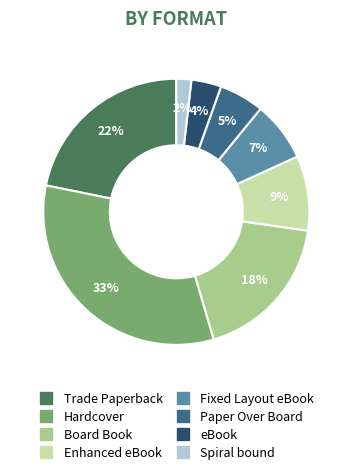

Rank the categories by value from lowest to highest.

Spiral bound, eBook, Paper Over Board, Fixed Layout eBook, Enhanced eBook, Board Book, Trade Paperback, Hardcover